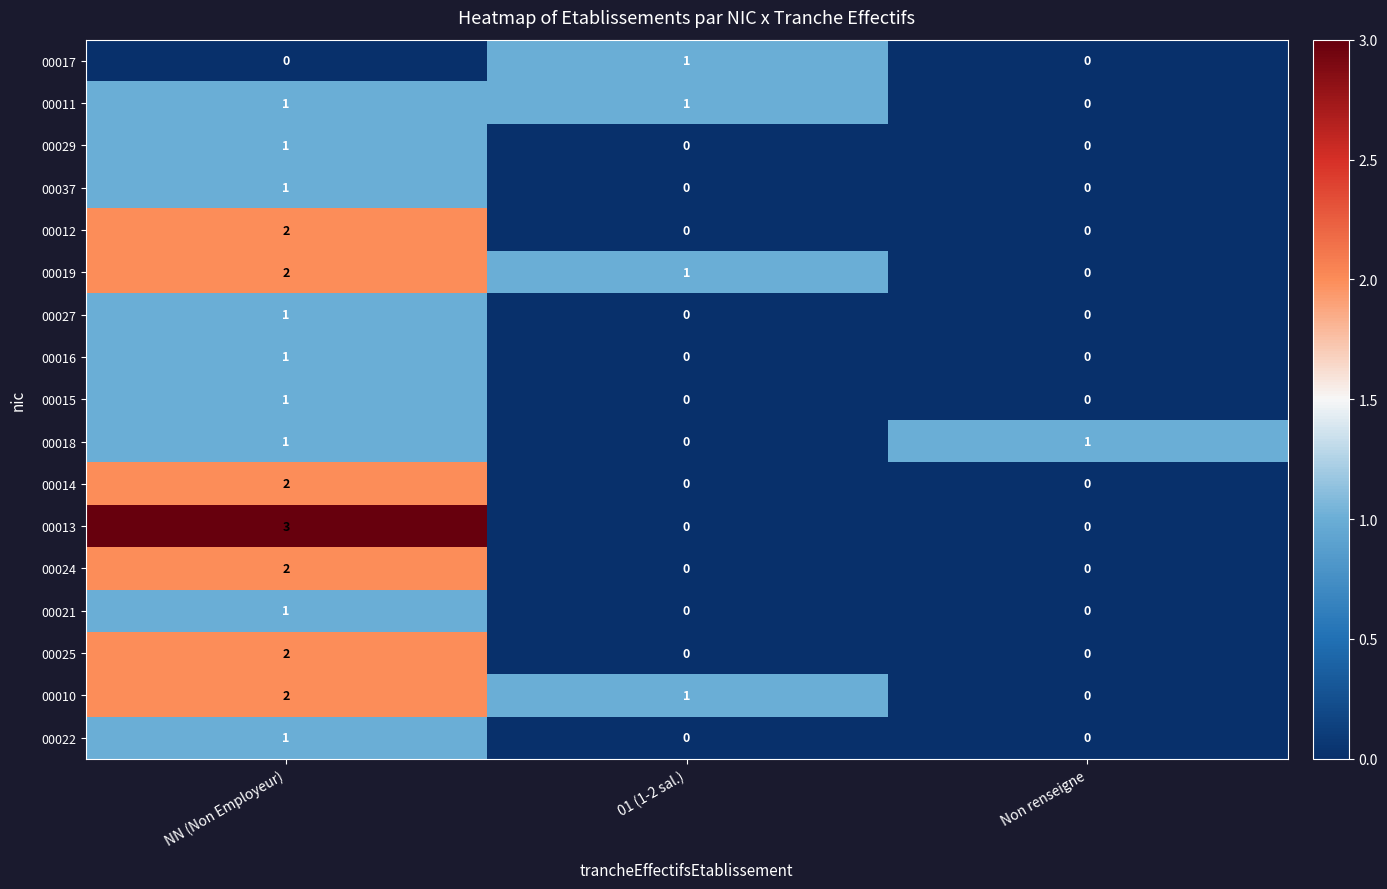

Which series has the widest spread of values?

00013